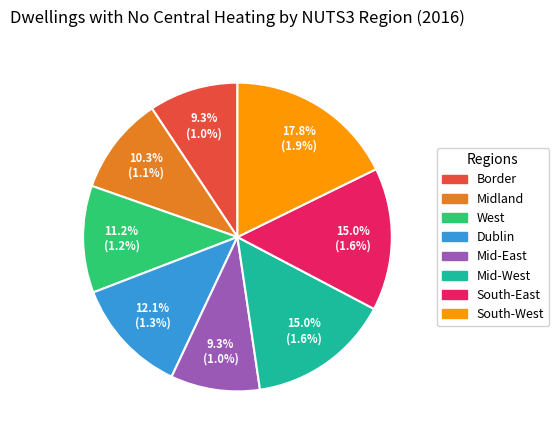

To the nearest percent, what percentage of the pie is Mid-West?

15%